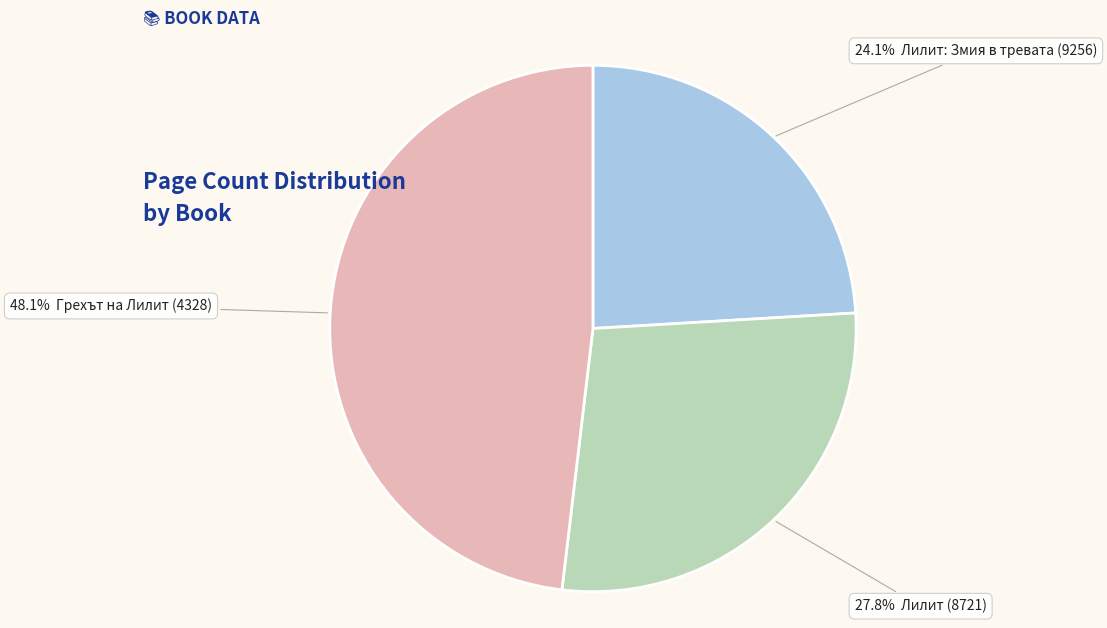

Is there a majority slice in this chart?

No